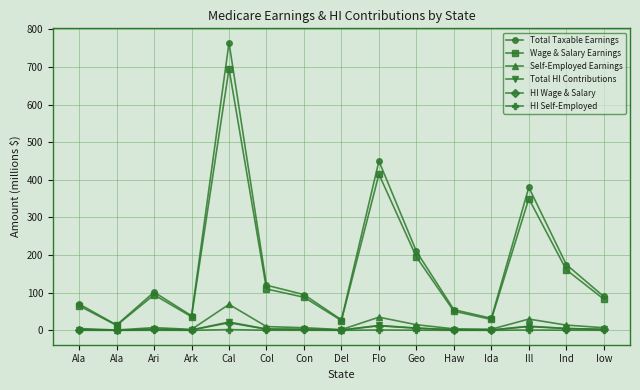

Does the chart have visible grid lines?

Yes